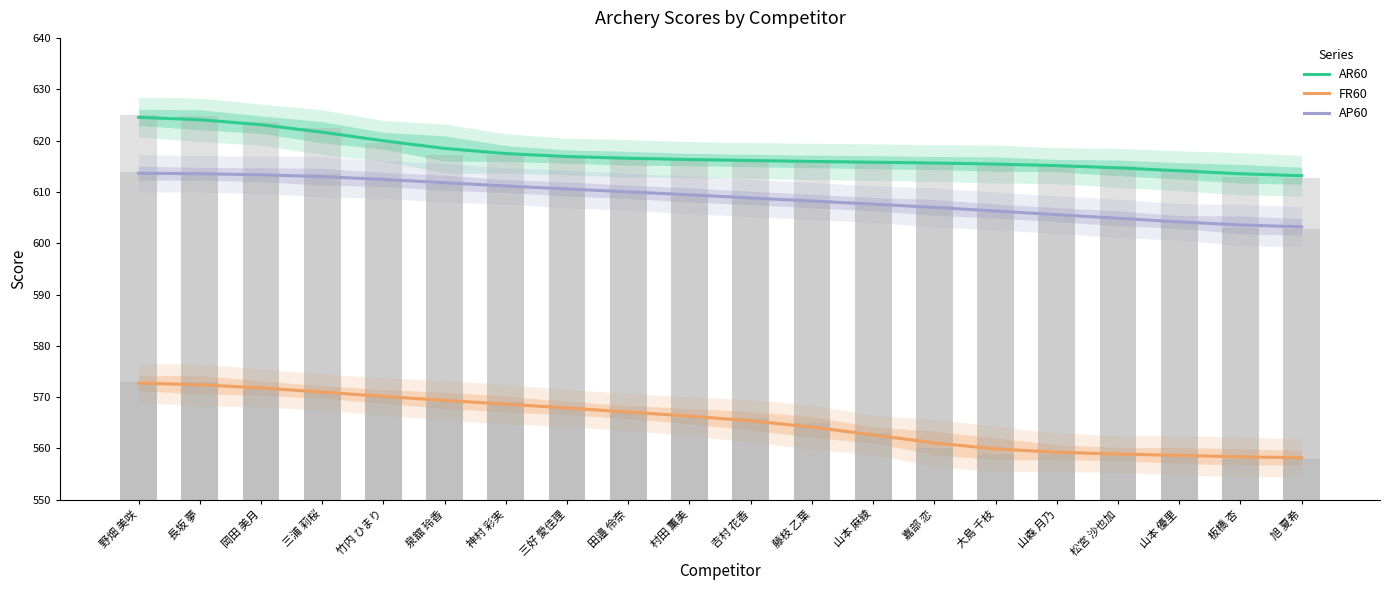

What is the label of the 15th bar from the left?

大島 千枝